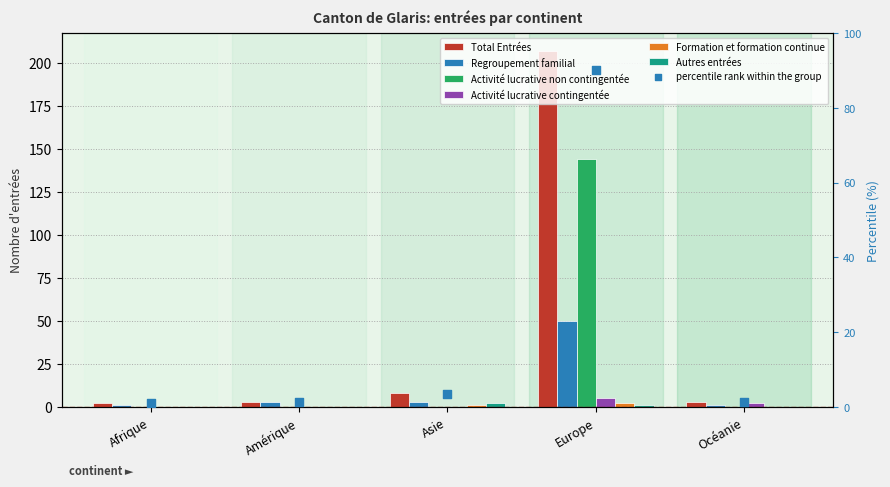

Which series contains the lowest Y value?

Activité lucrative non contingentée